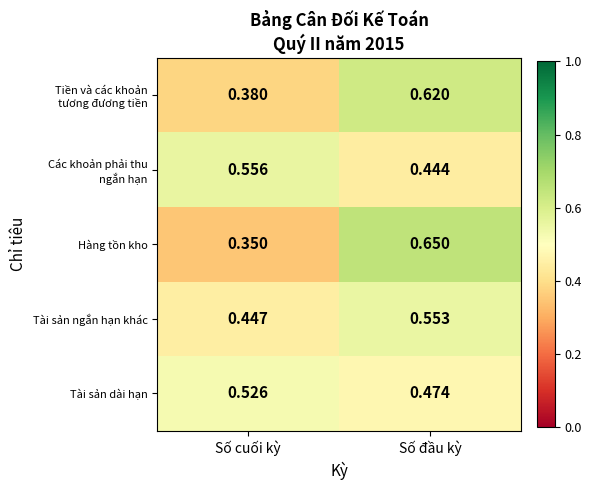

At how many categories does at least one series exceed 0?

2